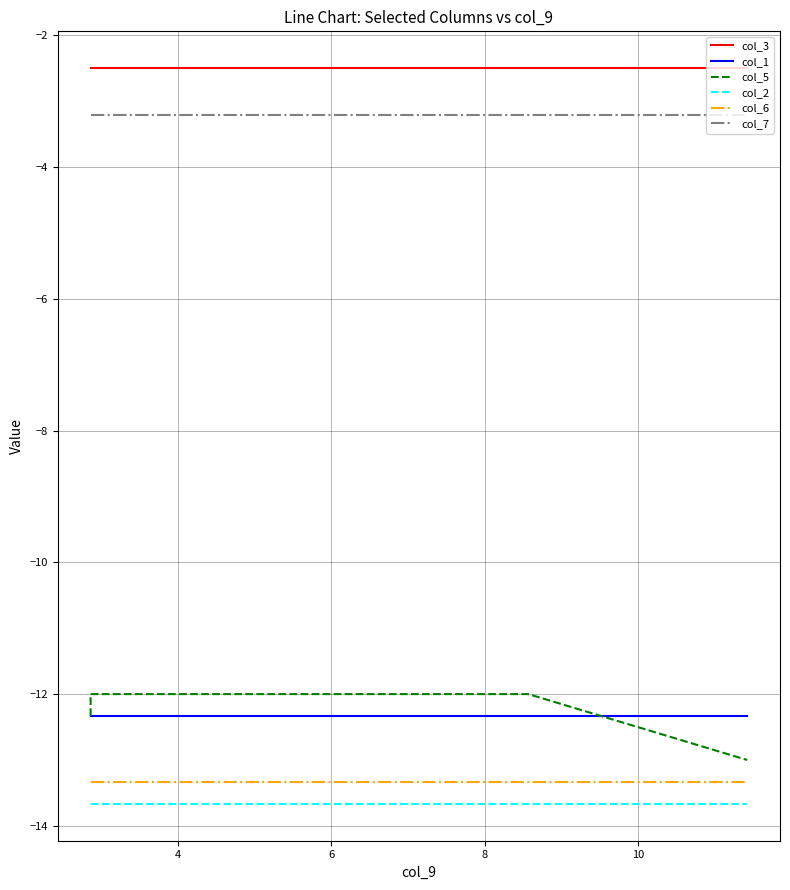

Reading left to right, list all the values displayed in this chart.

col_3: -2.5	-2.5	-2.5	-2.5	-2.5	-2.5	-2.5	-2.5	-2.5	-2.5	-2.5	-2.5	-2.5	-2.5	-2.5	-2.5	-2.5	-2.5	-2.5	-2.5
col_1: -12.3	-12.3	-12.3	-12.3	-12.3	-12.3	-12.3	-12.3	-12.3	-12.3	-12.3	-12.3	-12.3	-12.3	-12.3	-12.3	-12.3	-12.3	-12.3	-12.3
col_5: -12.3	-12.3	-12.3	-12.0	-12.0	-12.0	-12.0	-12.0	-12.0	-12.0	-12.0	-12.0	-12.0	-12.0	-12.0	-12.0	-12.0	-12.0	-13.0	-13.0
col_2: -13.7	-13.7	-13.7	-13.7	-13.7	-13.7	-13.7	-13.7	-13.7	-13.7	-13.7	-13.7	-13.7	-13.7	-13.7	-13.7	-13.7	-13.7	-13.7	-13.7
col_6: -13.3	-13.3	-13.3	-13.3	-13.3	-13.3	-13.3	-13.3	-13.3	-13.3	-13.3	-13.3	-13.3	-13.3	-13.3	-13.3	-13.3	-13.3	-13.3	-13.3
col_7: -3.2	-3.2	-3.2	-3.2	-3.2	-3.2	-3.2	-3.2	-3.2	-3.2	-3.2	-3.2	-3.2	-3.2	-3.2	-3.2	-3.2	-3.2	-3.2	-3.2